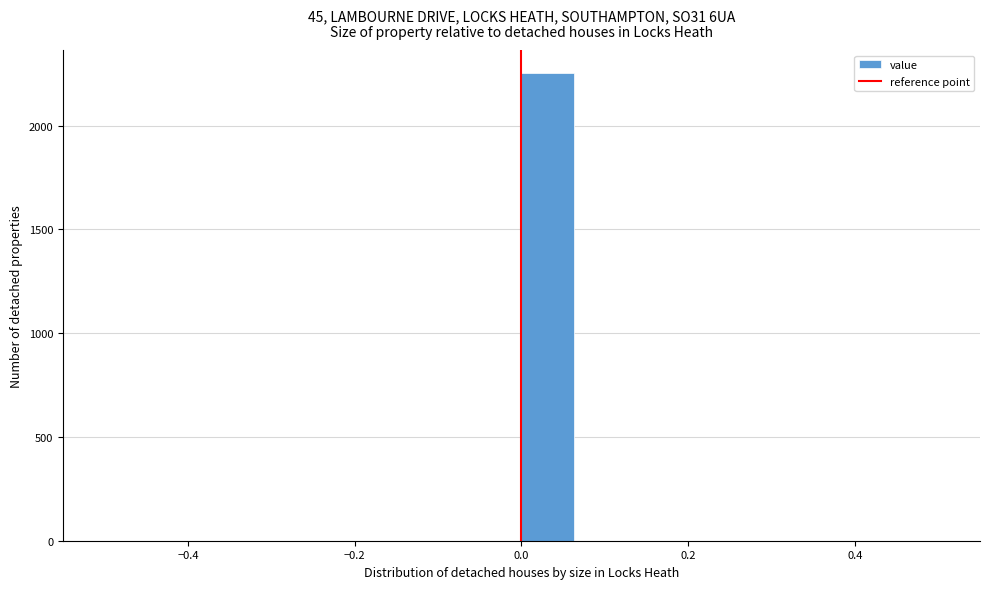

Around what value on the x-axis is the tallest bar? Give the approximate position of its centre, as read against the axis.

0.04